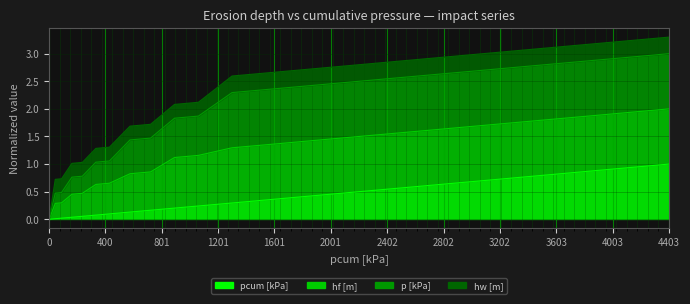

Which series has the largest total across all categories?

p [kPa]